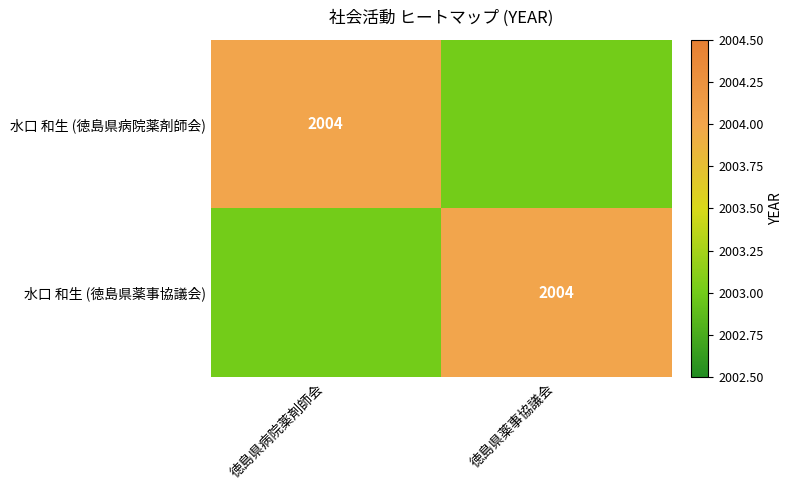

At how many categories does at least one series exceed 2003?

2